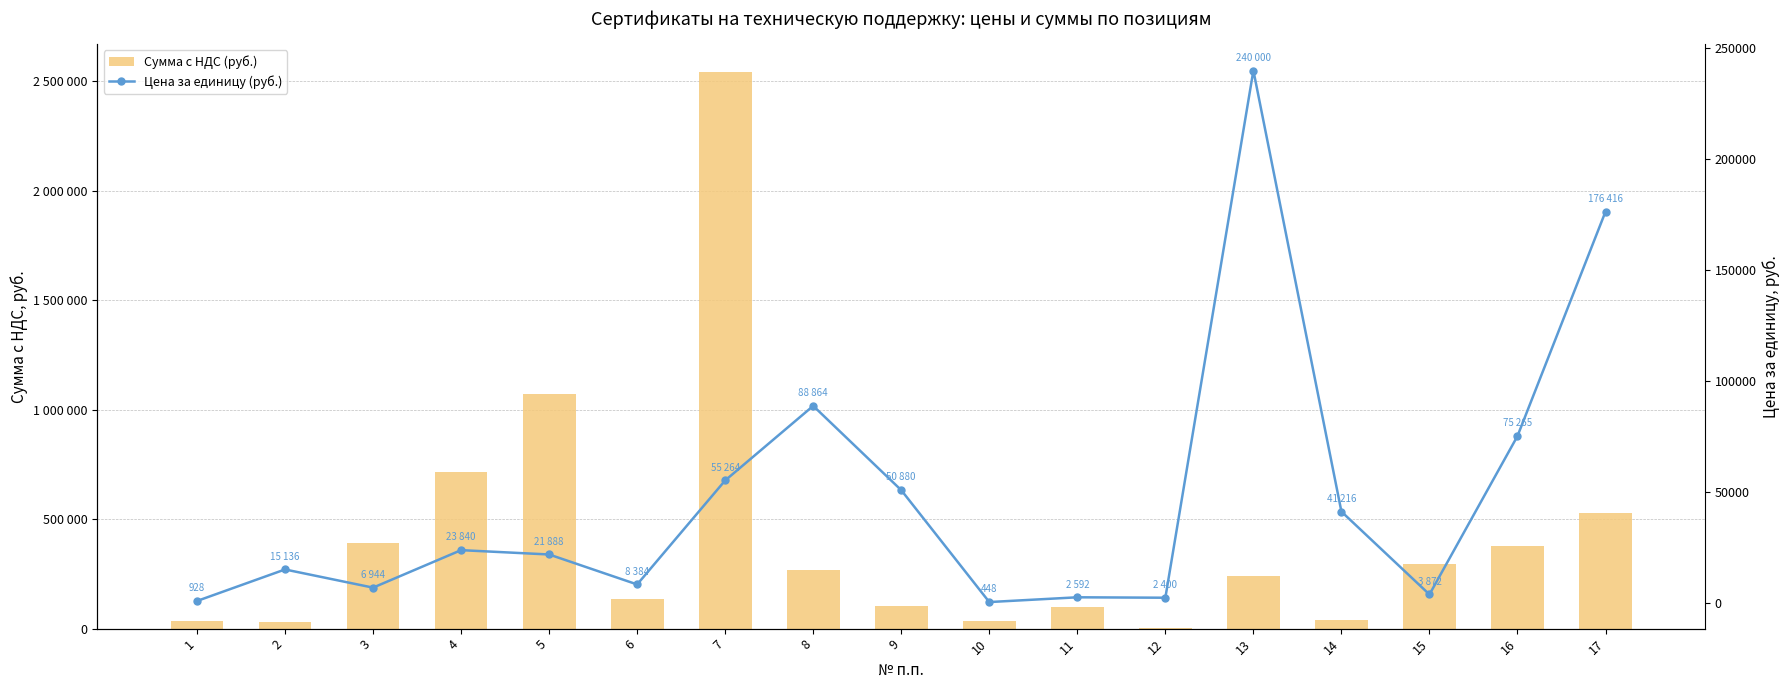

Rank the categories by Цена за единицу (руб.) value from highest to lowest.

13, 17, 8, 16, 7, 9, 14, 4, 5, 2, 6, 3, 15, 11, 12, 1, 10